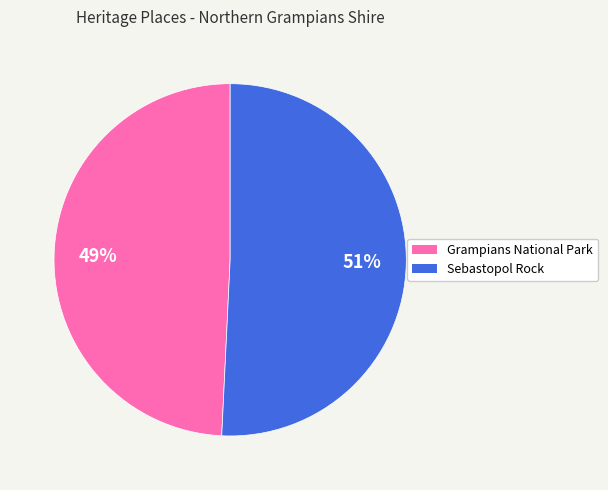

How many segments does this pie chart have?

2